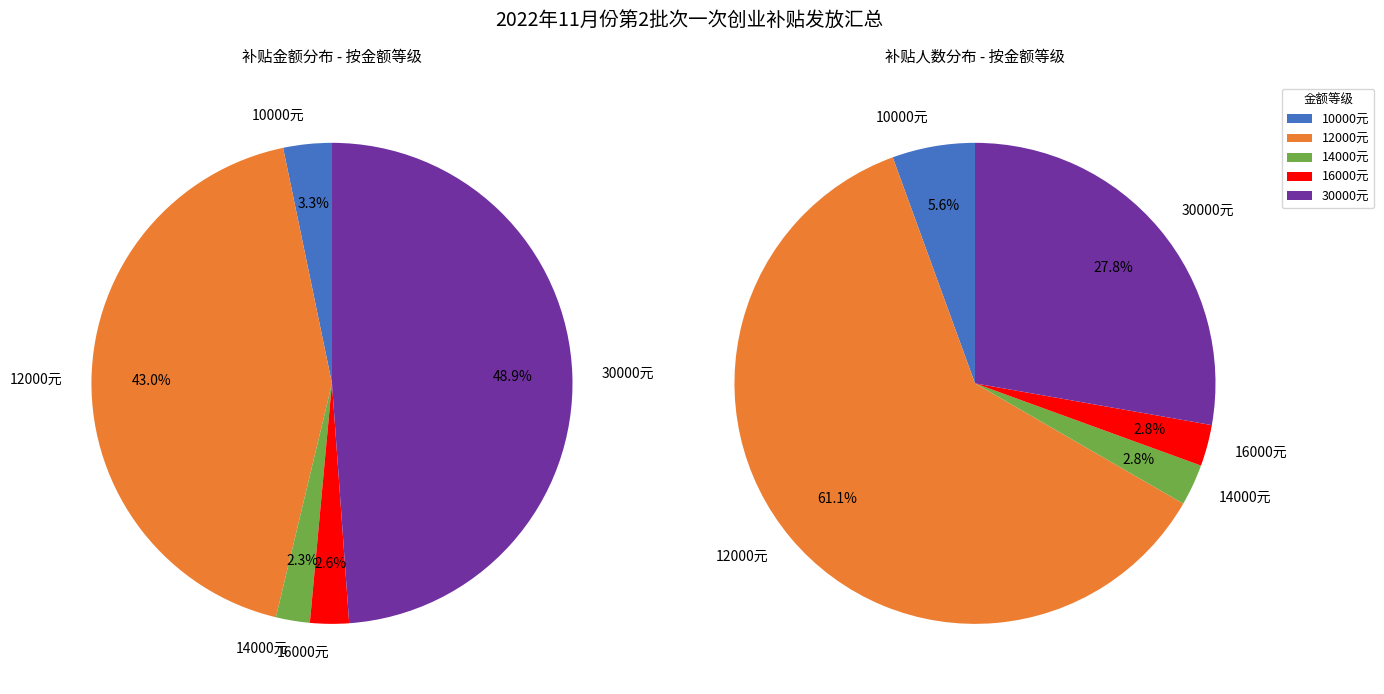

What is the largest slice in the pie chart?

12000